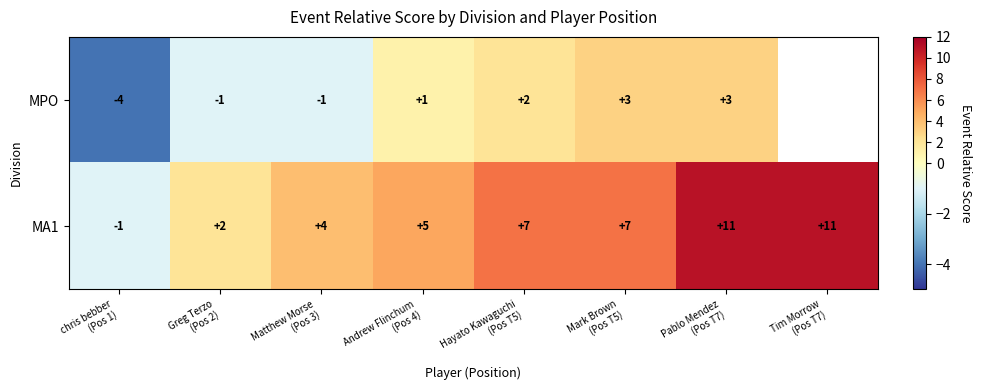

What is the highest value of the MA1 series?

11